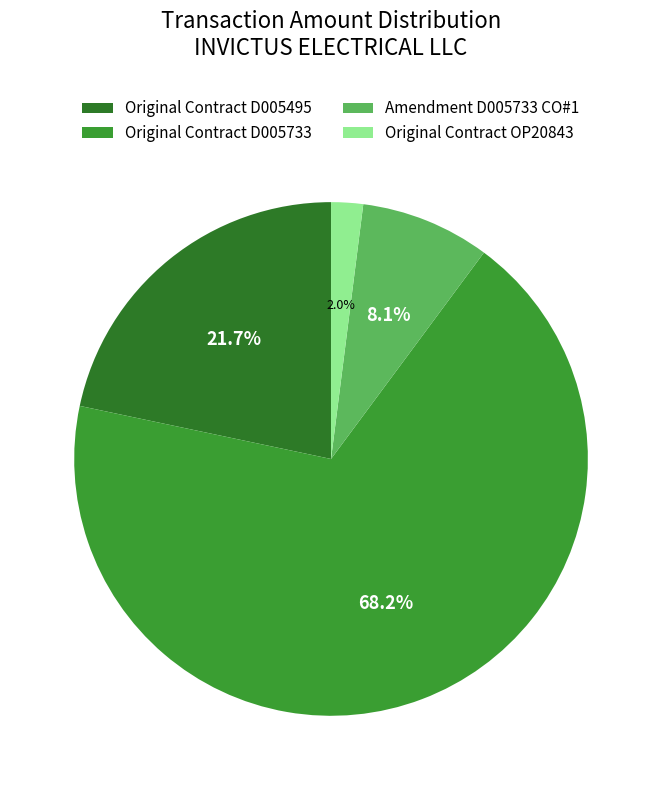

Do Original Contract D005733 and Original Contract D005495 together represent more than half of the pie?

Yes